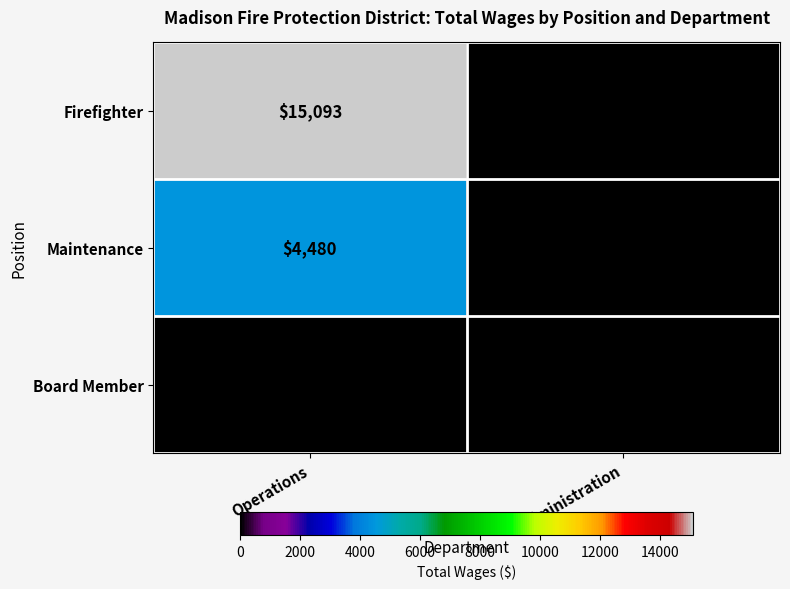

Which label corresponds to the largest value in the chart?

Operations